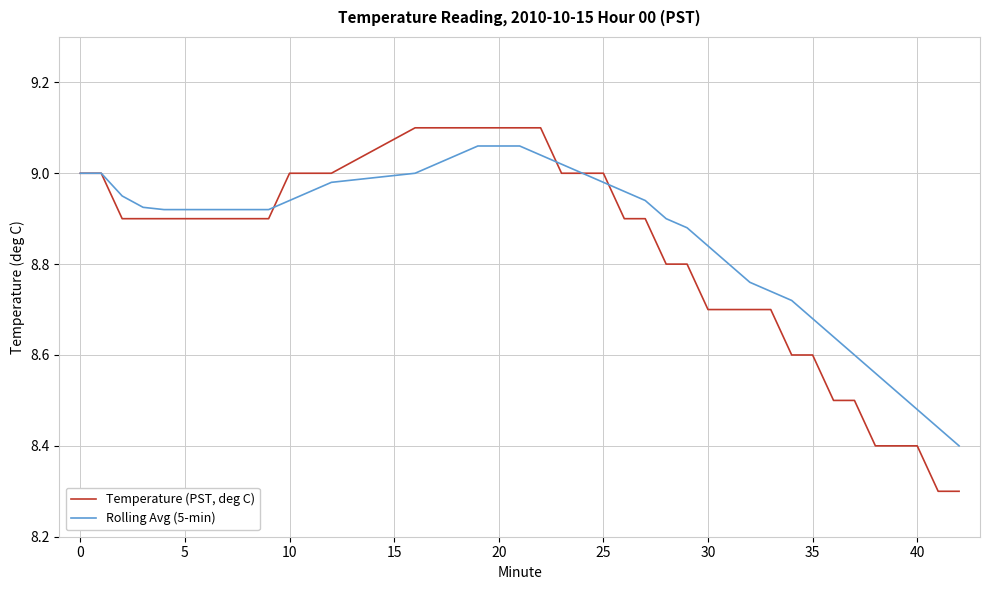

Which series has the largest range (max minus min)?

Temperature (PST, deg C)